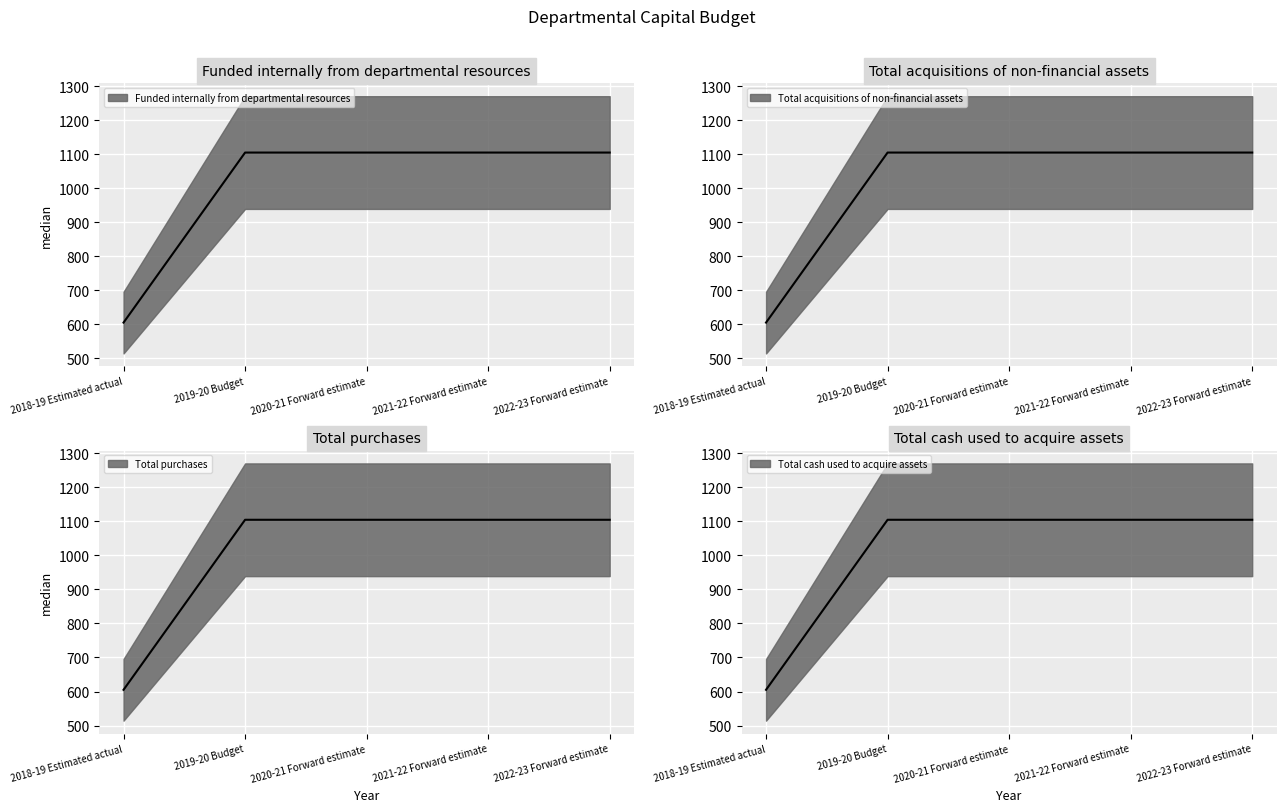

Between 2018-19 Estimated actual and 2020-21 Forward estimate, which series saw the biggest shift?

Funded internally from departmental resources